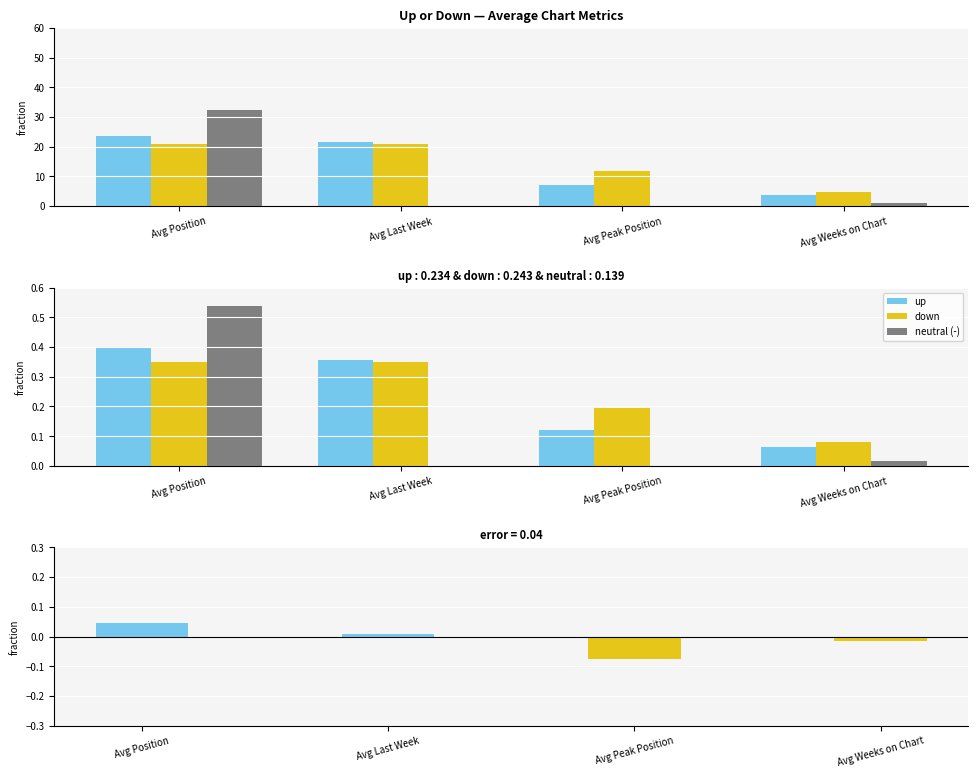

What is the difference between the up - down values at Avg Last Week and Avg Peak Position?

0.1